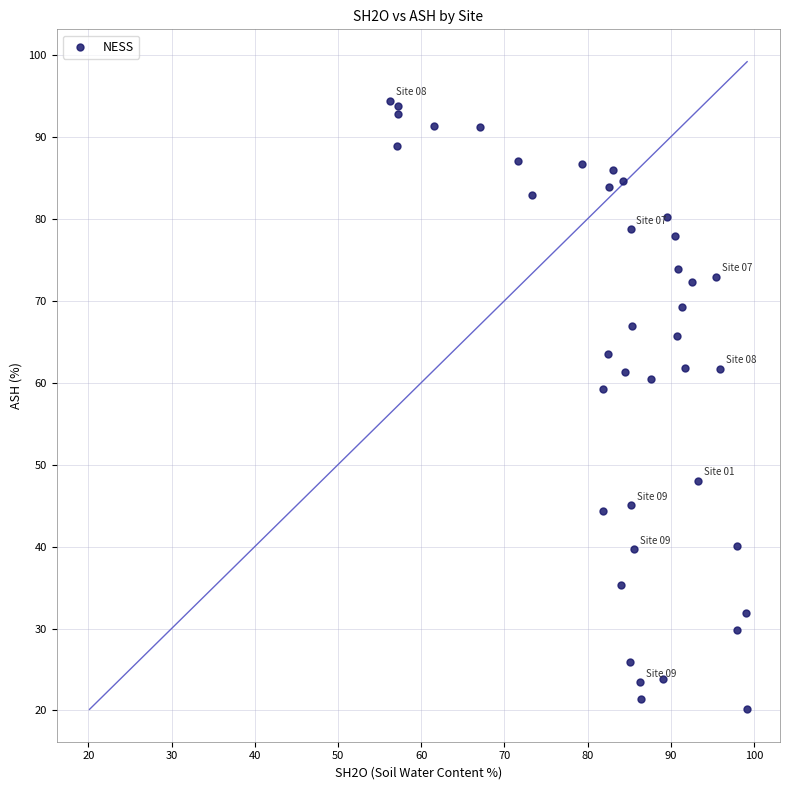

What Y value in the scatter plot is closest to 57?

59.2